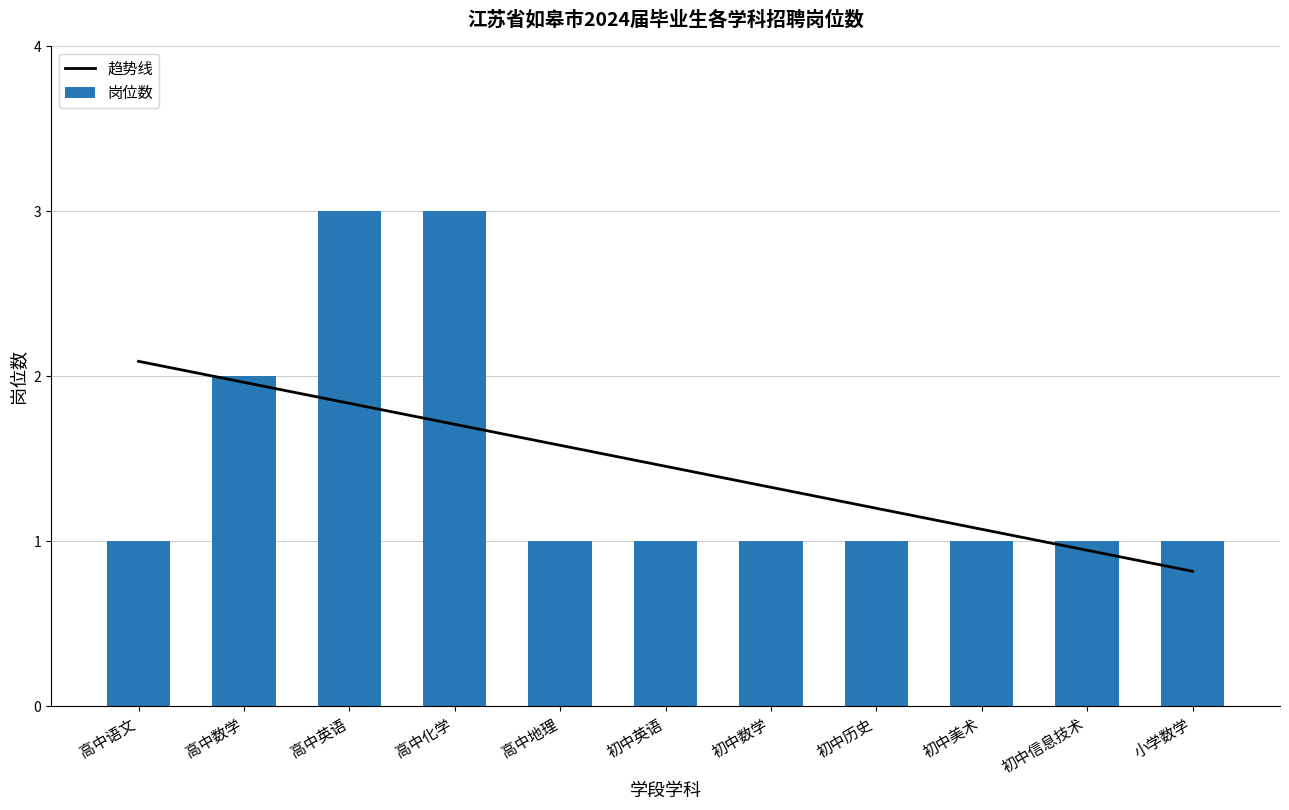

Rank the categories by 趋势线 value from highest to lowest.

高中语文, 高中数学, 高中英语, 高中化学, 高中地理, 初中英语, 初中数学, 初中历史, 初中美术, 初中信息技术, 小学数学